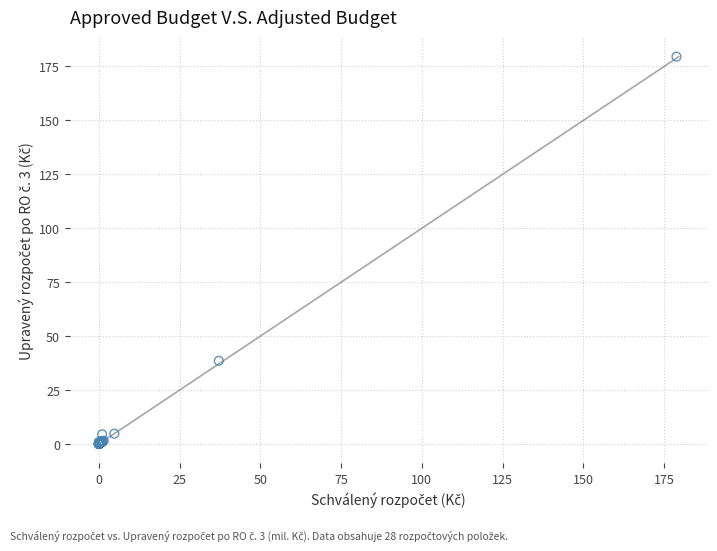

What Y value in the scatter plot is closest to 89?

38.5